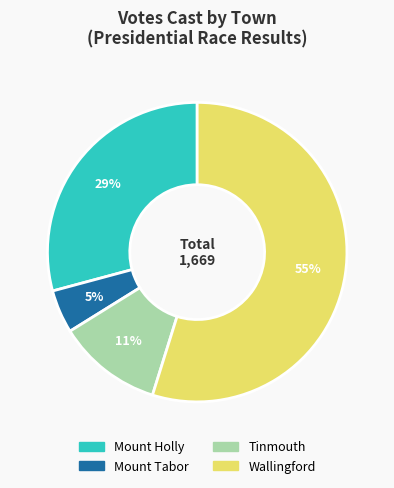

Rank the categories by value from lowest to highest.

Mount Tabor, Tinmouth, Mount Holly, Wallingford